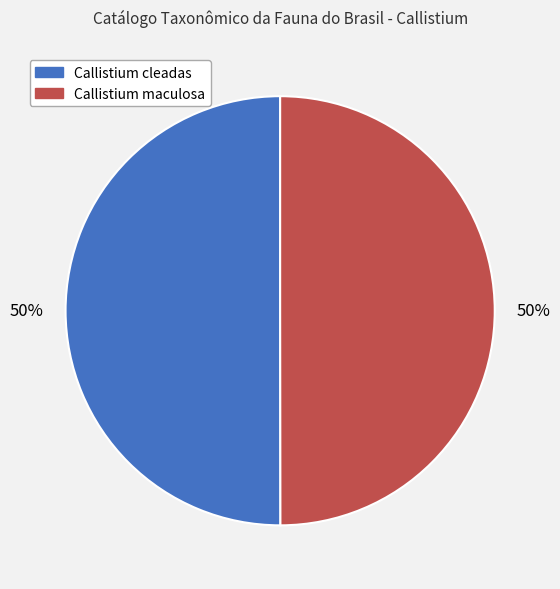

Is the sum of Callistium maculosa and Callistium cleadas greater than half?

Yes